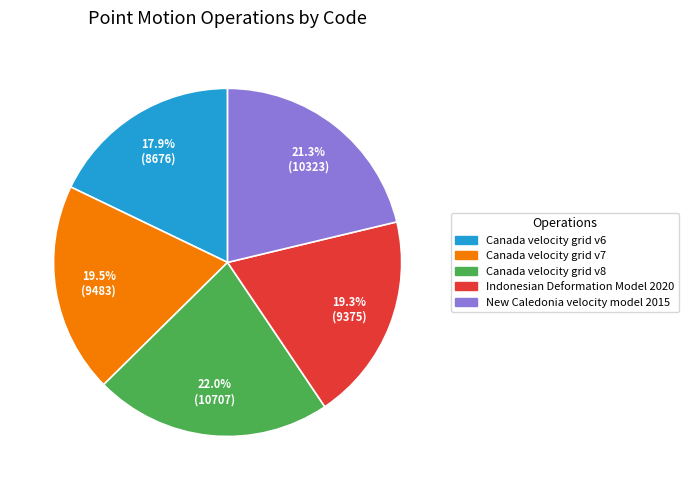

Is there any slice that represents more than half of the pie?

No